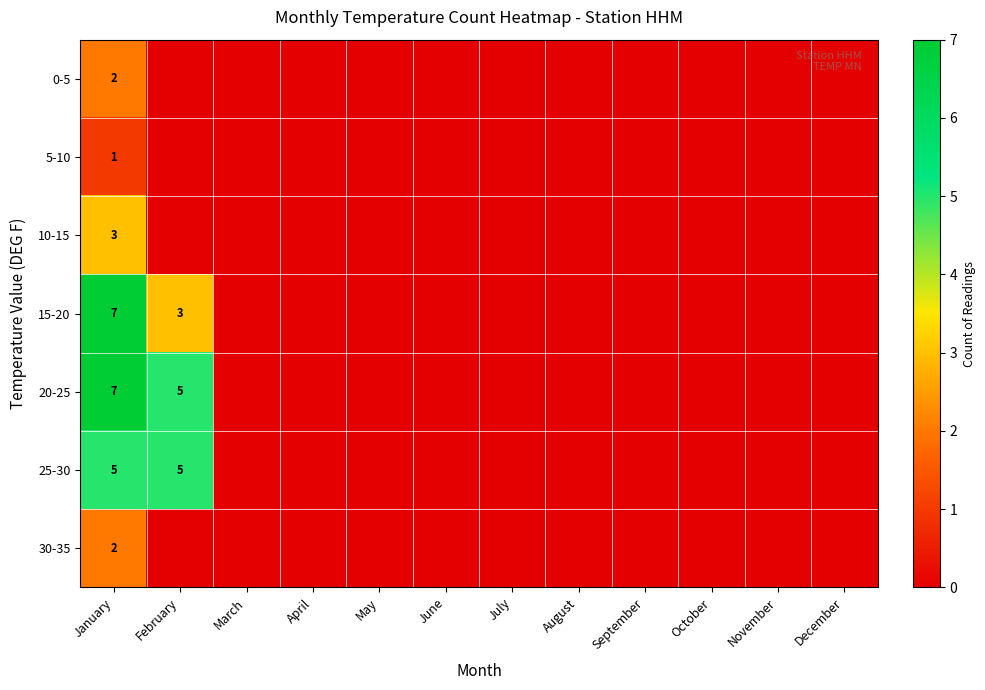

The value of 15-20 at November is 3. True or false?

False